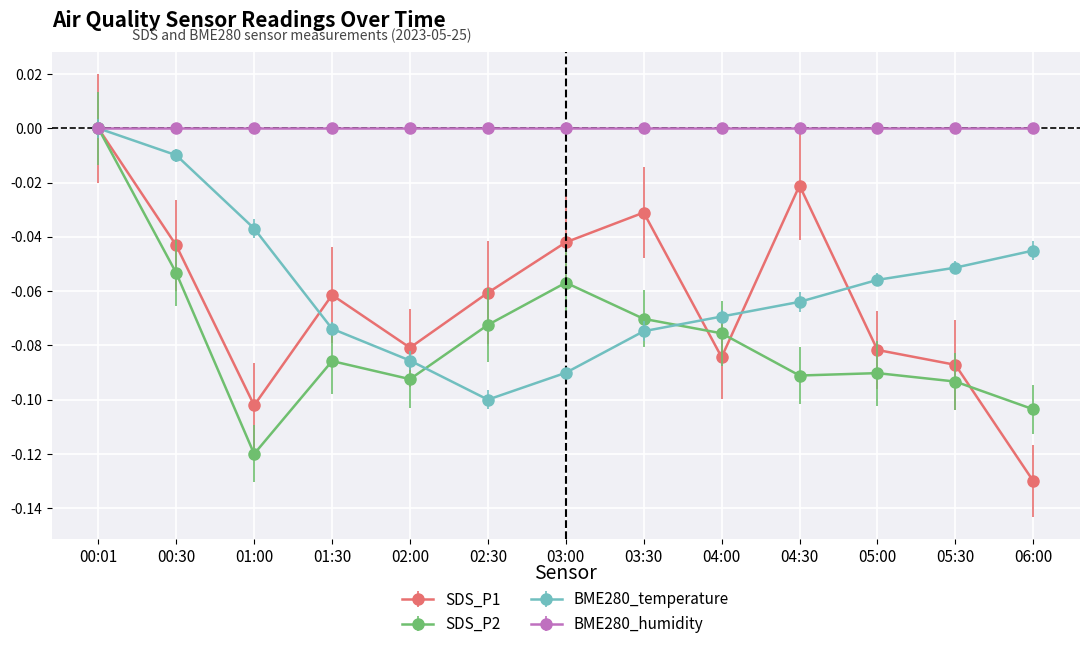

What position from the right is 01:30?

10